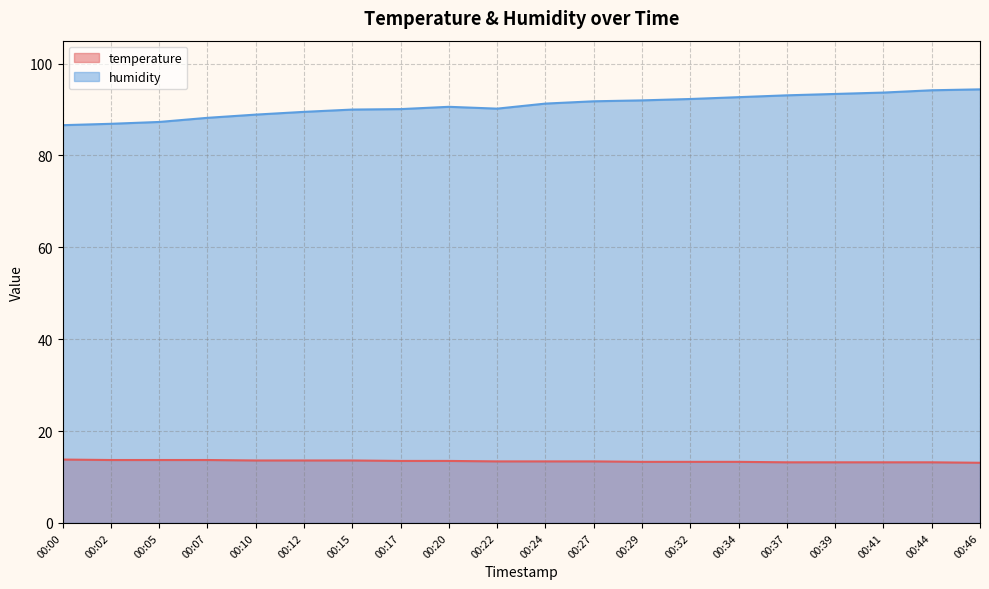

At which label does humidity first exceed 91?

00:24